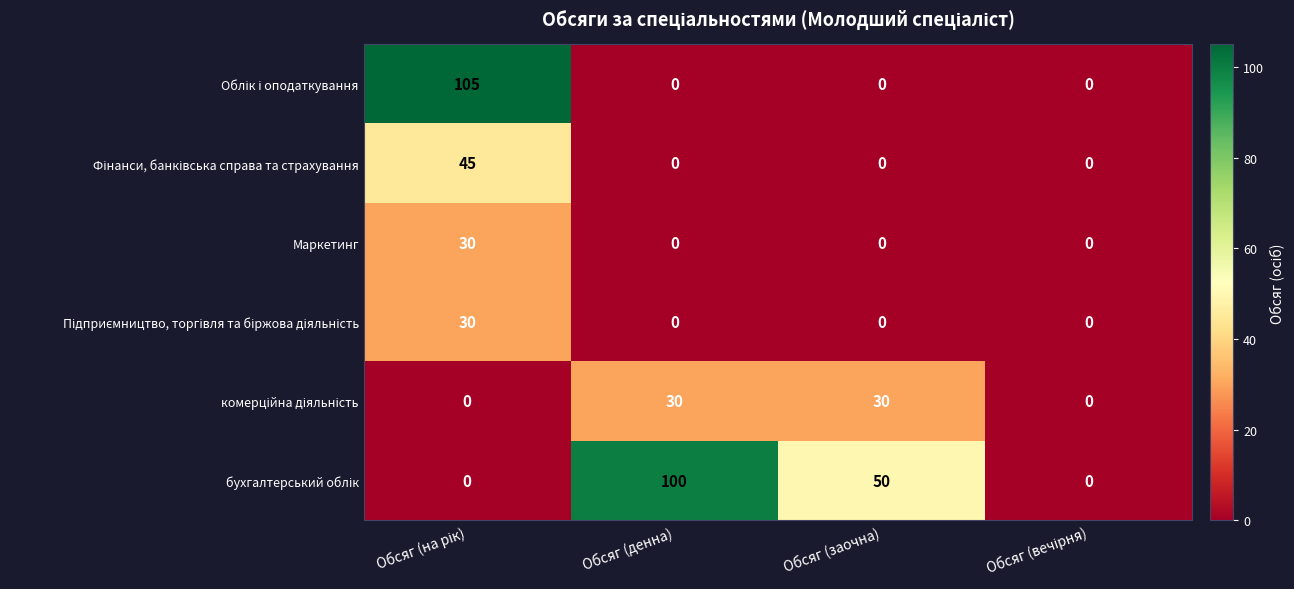

At how many categories does at least one series exceed 1?

3